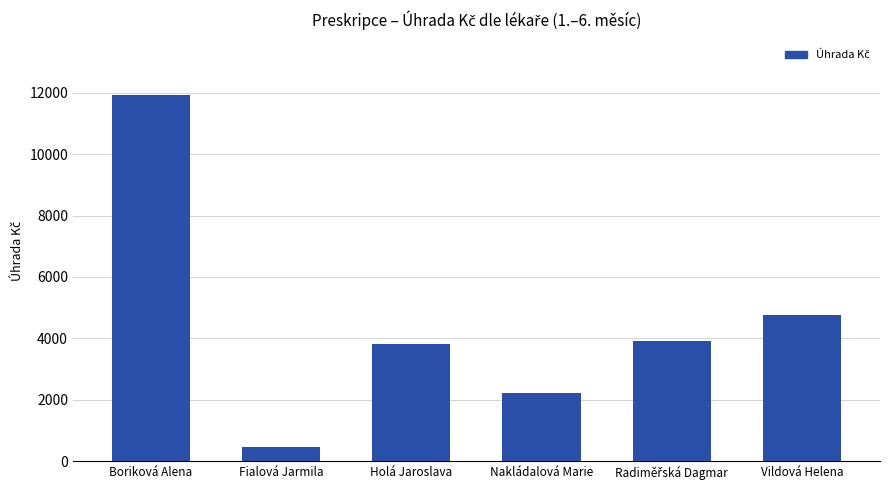

What is the approximate value at Holá Jaroslava?

3819.7